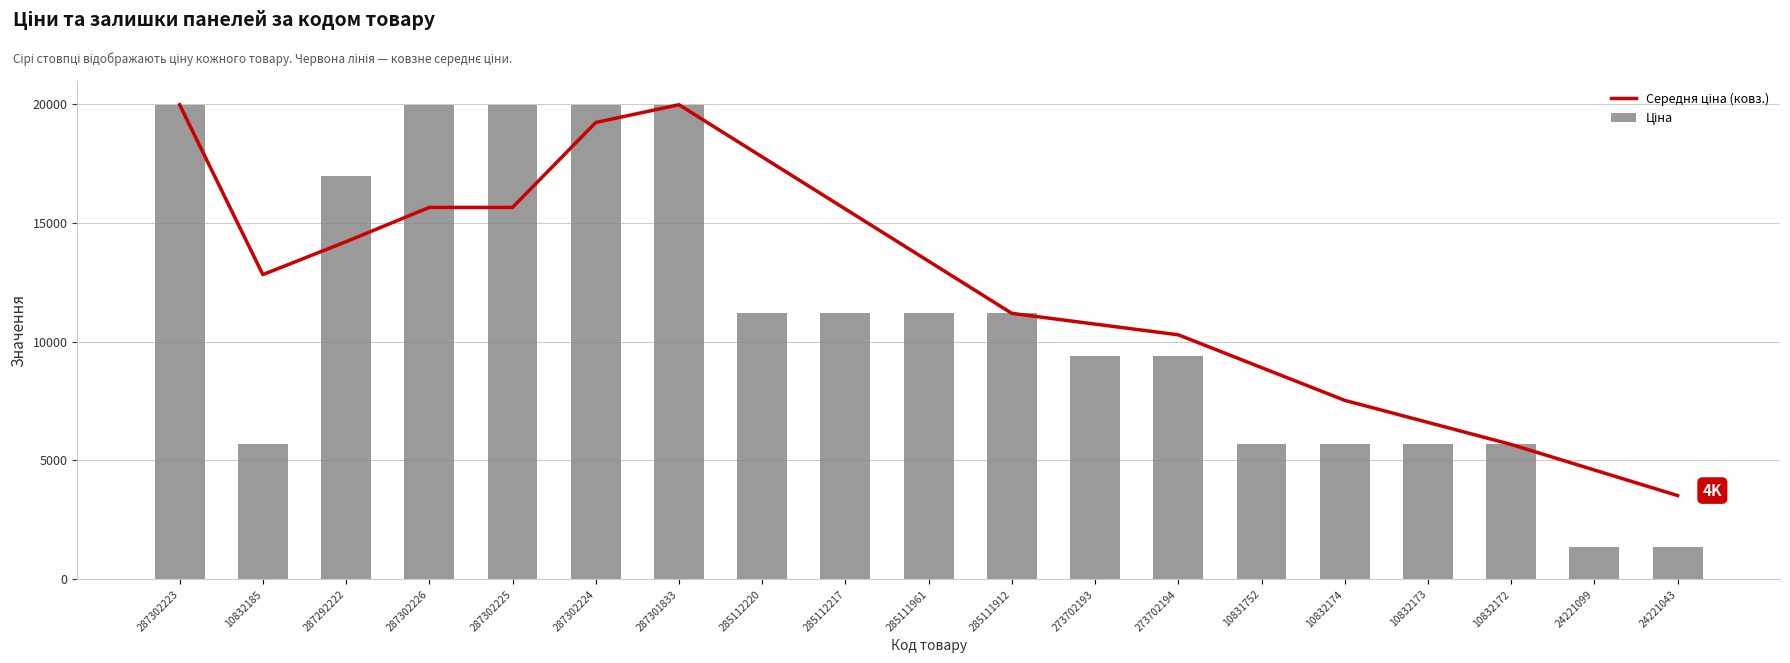

Reading right to left, transcribe all the data shown in this chart.

Середня ціна (ковз.): 3524.6	4599.2	5673.8	6601.4	7528.9	8907.5	10286.1	10737.1	11188.2	13382.2	15576.2	17770.2	19964.2	19217.2	15644.6	15644.6	14204.8	12819.0	19964.2
Ціна: 1375.4	1375.4	5673.8	5673.8	5673.8	5673.8	9384.0	9384.0	11188.2	11188.2	11188.2	11188.2	19964.2	19964.2	19964.2	19964.2	16976.3	5673.8	19964.2